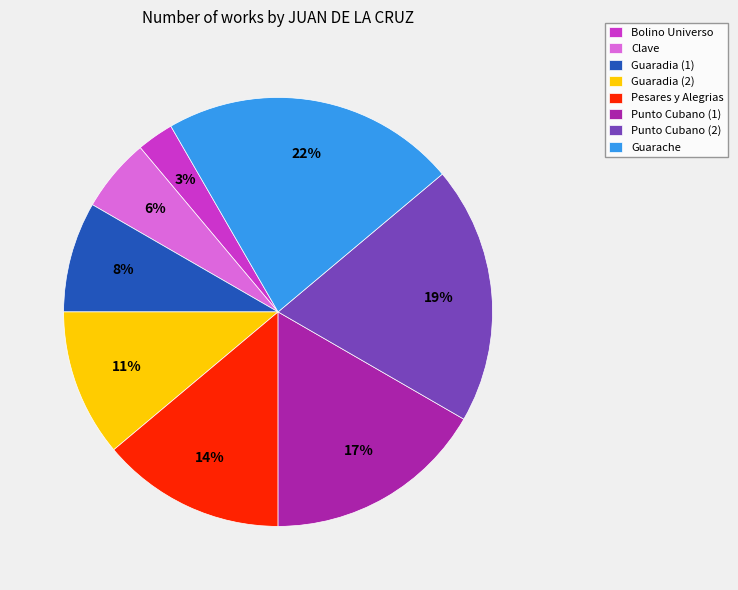

Which category has the biggest portion of the pie?

Guarache